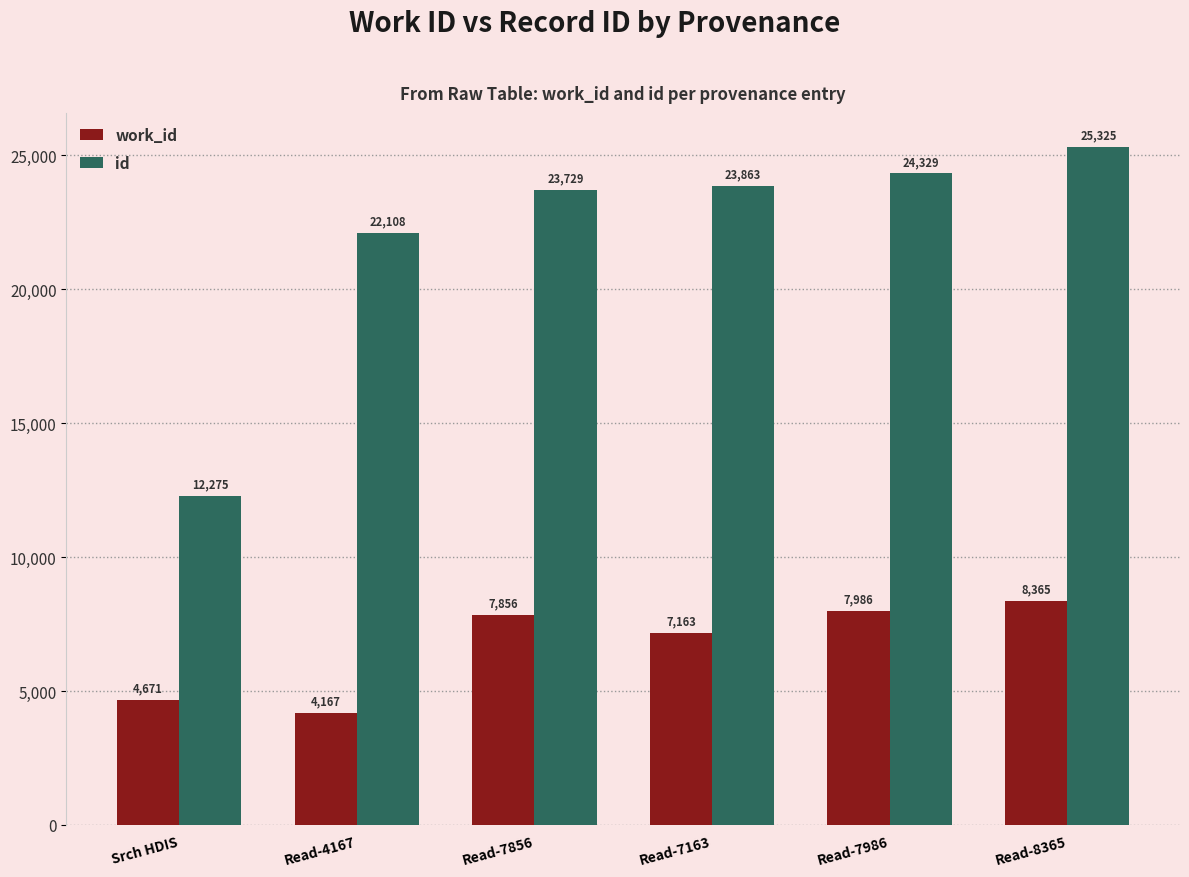

At which label is id closest to 18800?

Read-4167